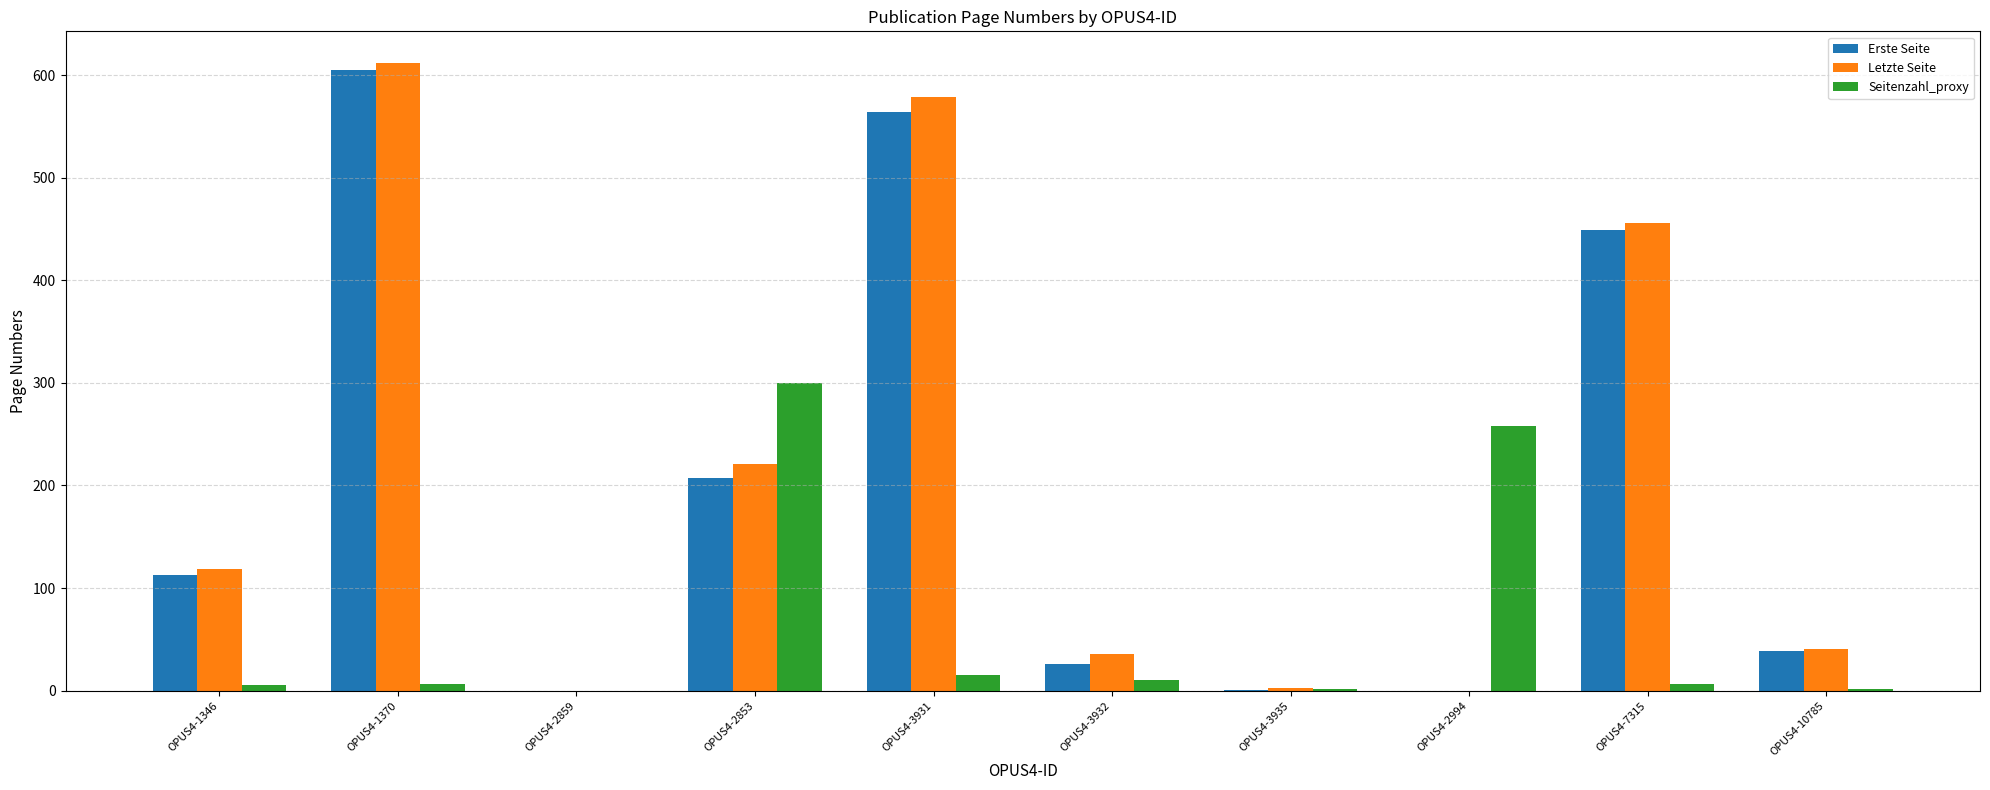

Which series has the largest range (max minus min)?

Letzte Seite